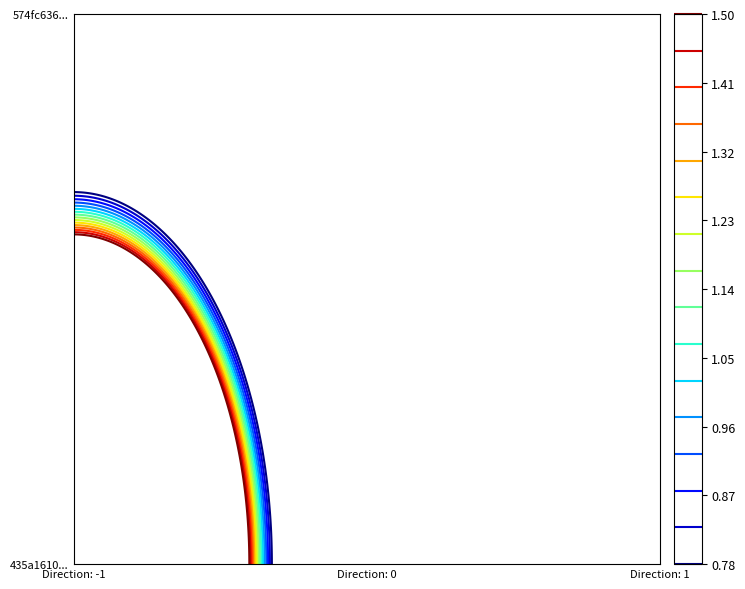

How many data points in 574fc636b2f2522e60b8c1e1a47d6960fa83314 are less than 11?

1